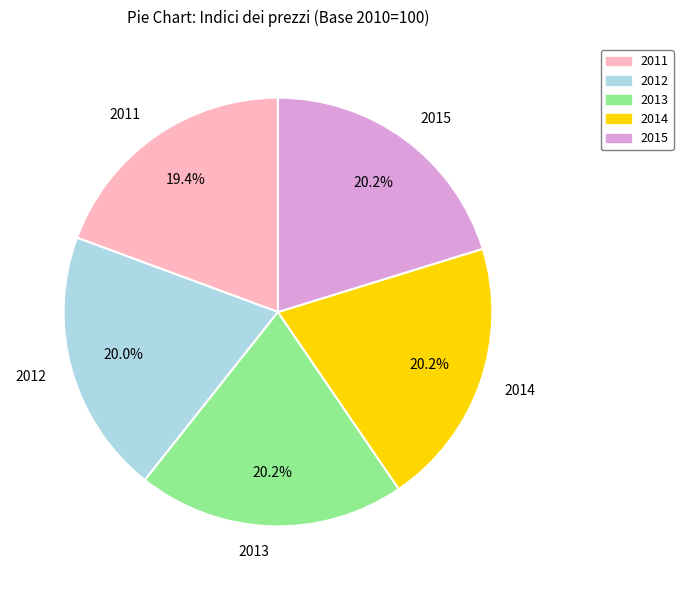

To the nearest percent, what portion does 2011 represent?

19%